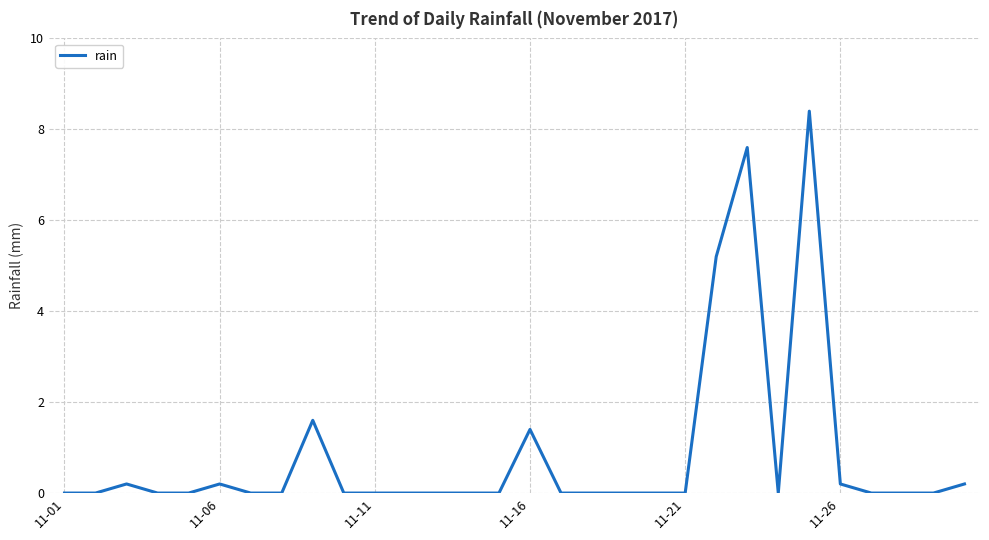

What is the difference between the maximum and minimum values?

8.4